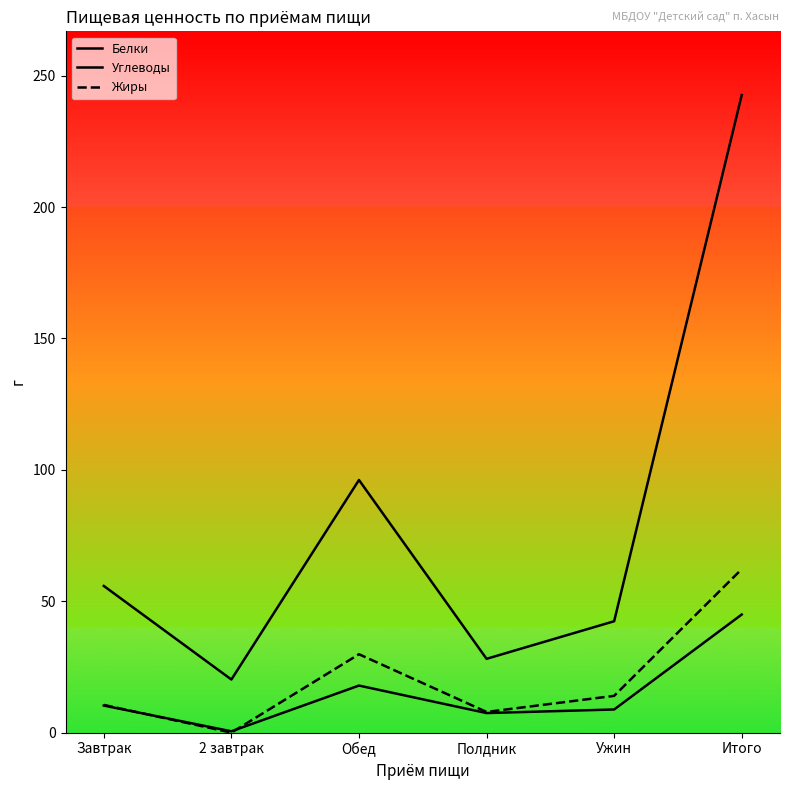

At 2 завтрак, list the series in order from smallest to largest.

Жиры, Белки, Углеводы